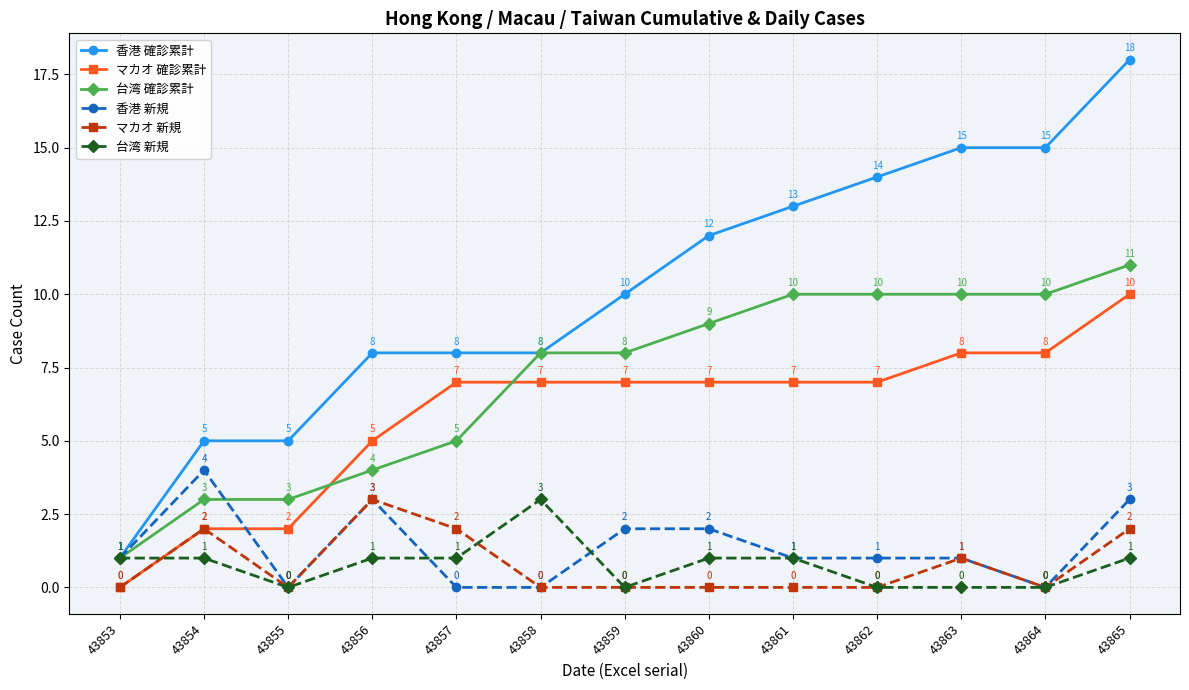

At which label is 台湾 確診累計 closest to 6?

43857